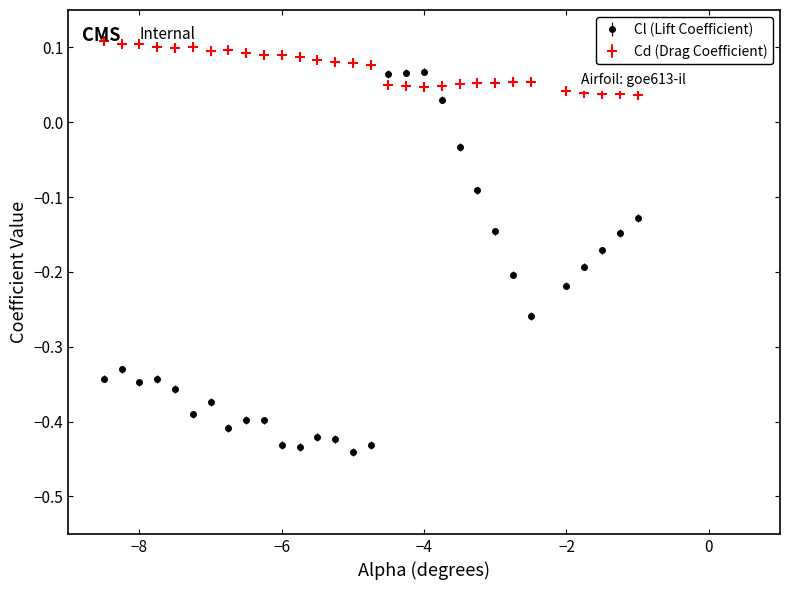

Which series has the largest total across all categories?

Cd (Drag Coefficient)